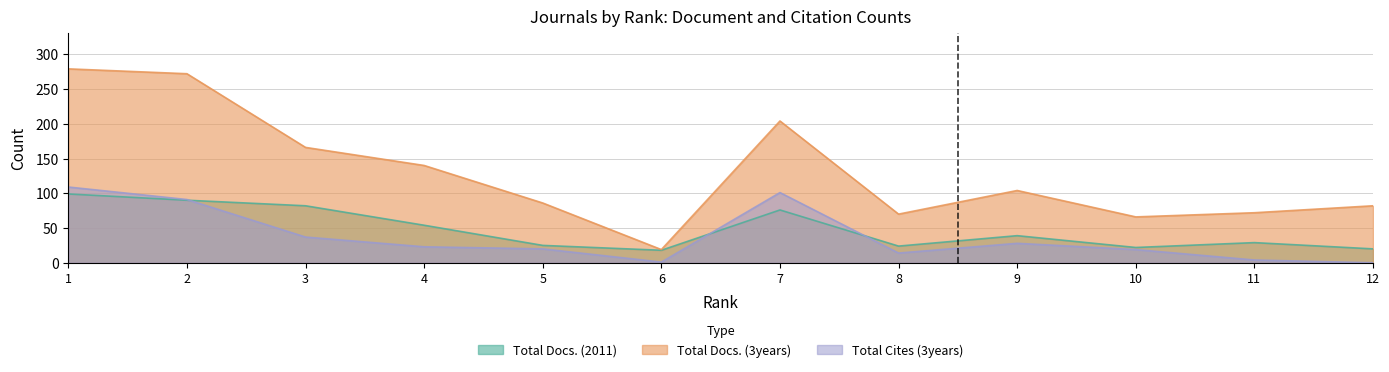

Which series has the largest range (max minus min)?

Total Docs. (3years)